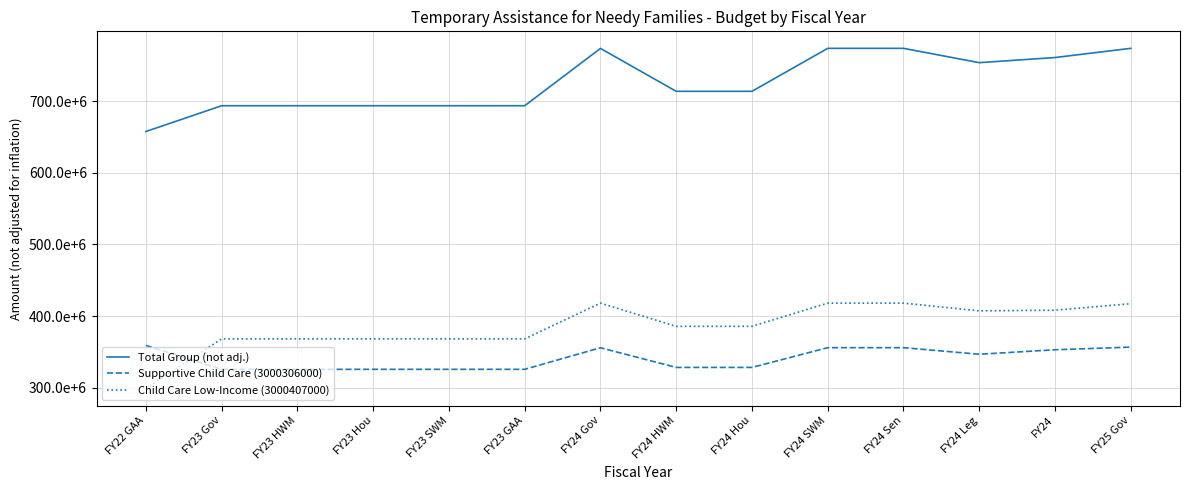

Which category has the lowest value across all series?

FY22 GAA